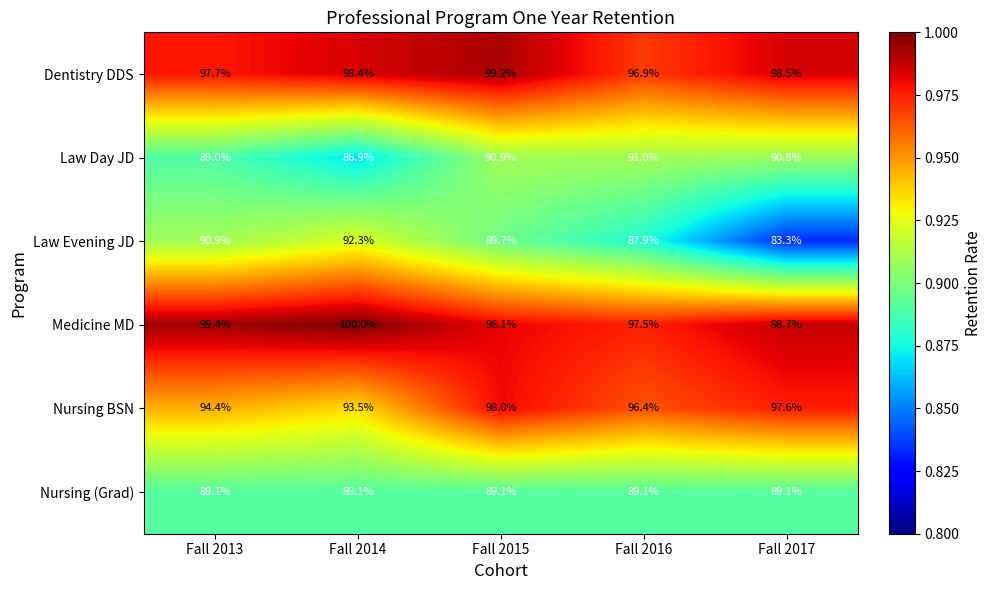

What is the approximate value of Nursing BSN at Fall 2016?

96.4